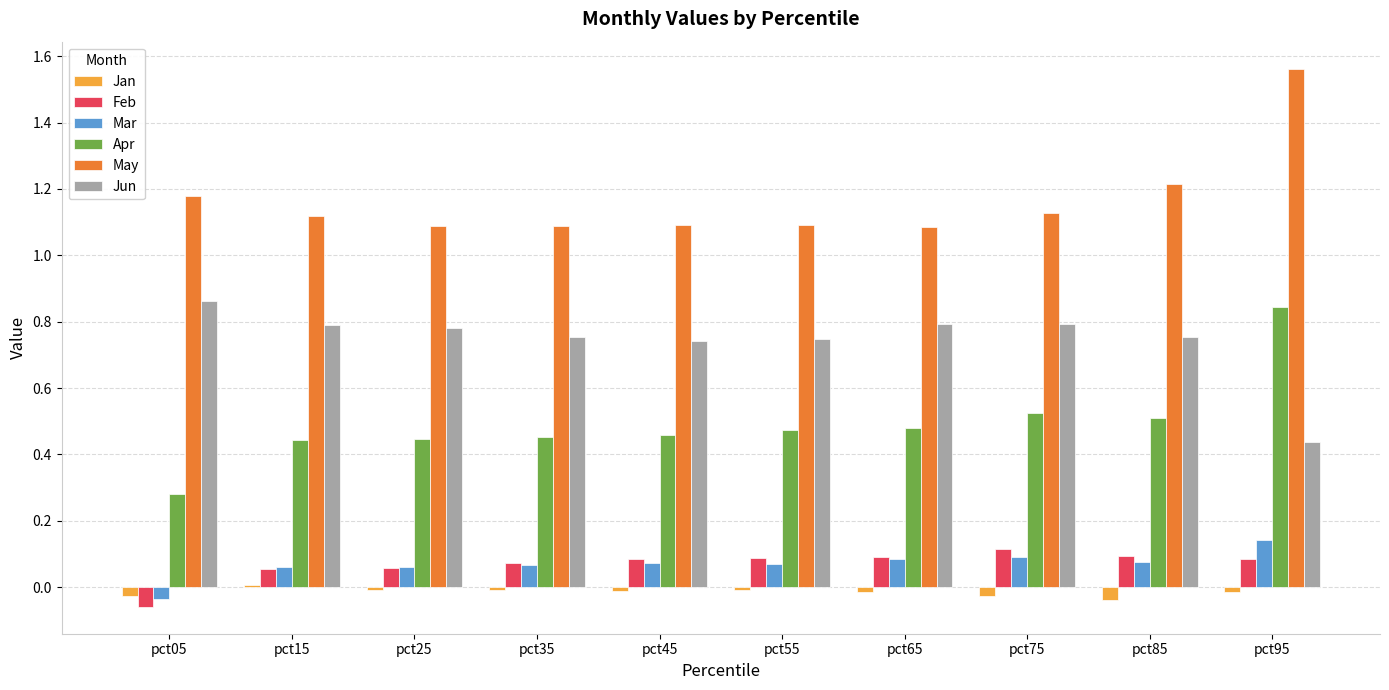

How many bars are there in total?

60